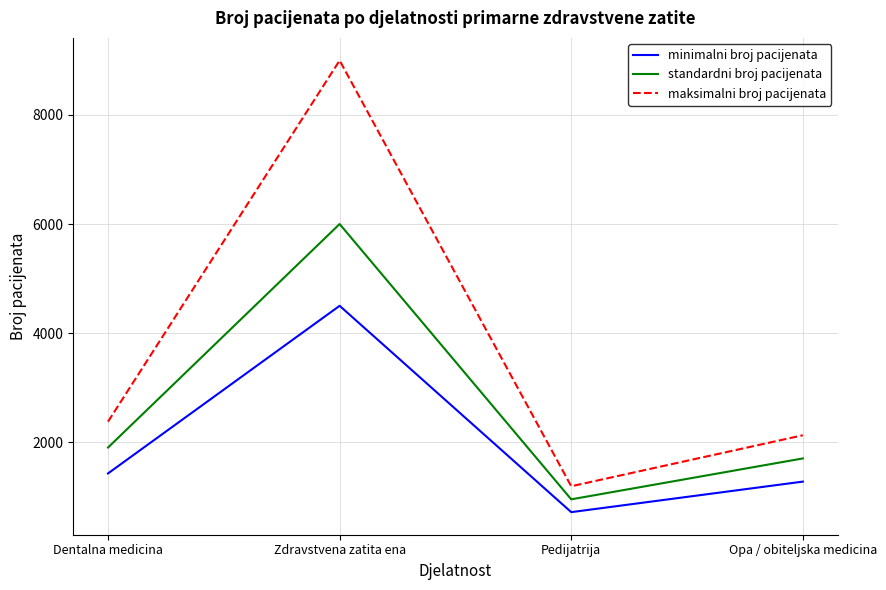

What is the approximate value of standardni broj pacijenata at Opa / obiteljska medicina, to the nearest 100?

1700